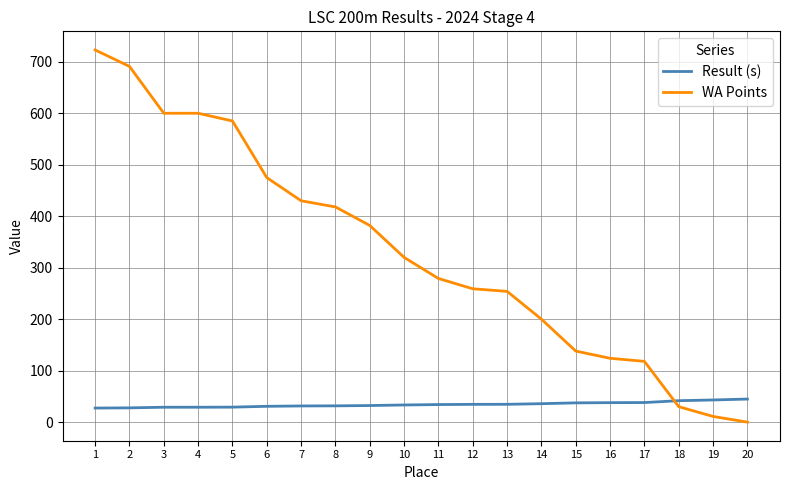

How many lines are shown in the chart?

2